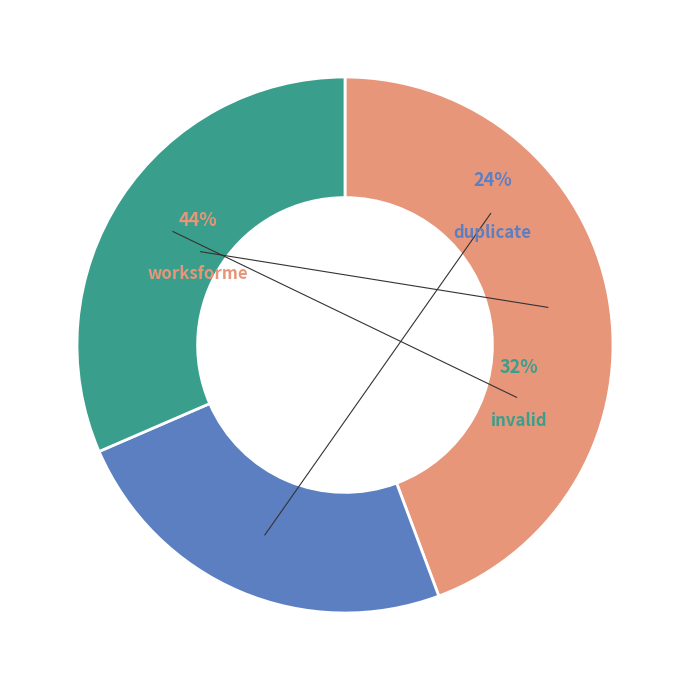

To the nearest percent, what is the difference between the largest and smallest slice percentages?

20%